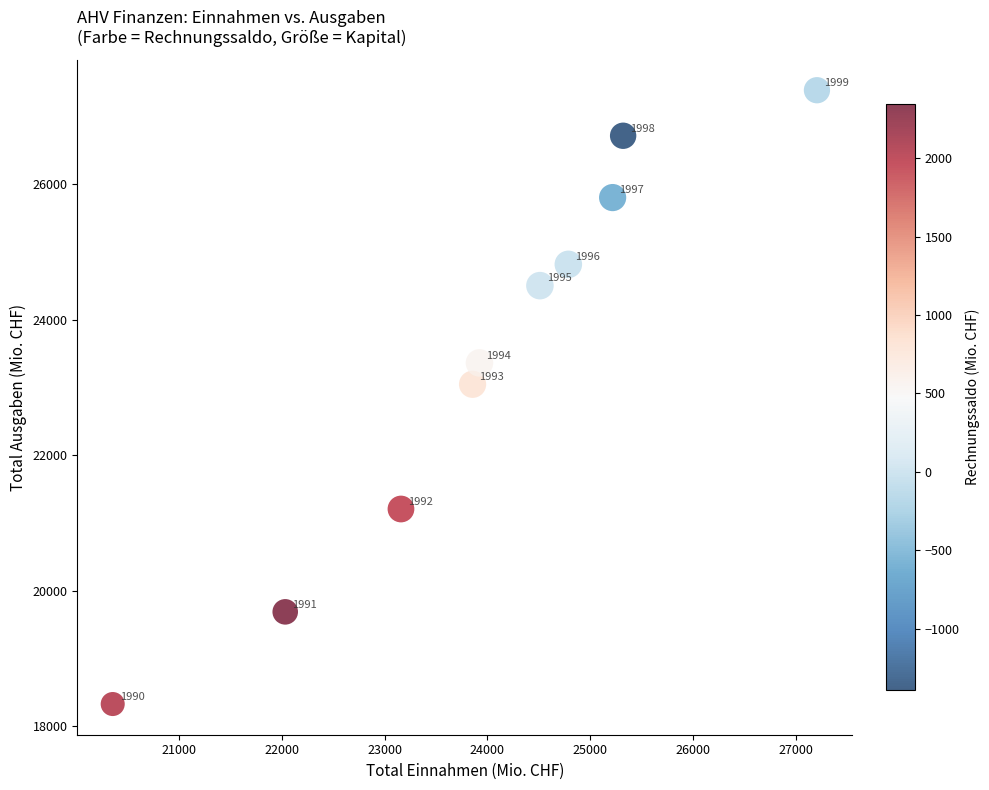

What is the range of X values (max minus min)?

6852.3